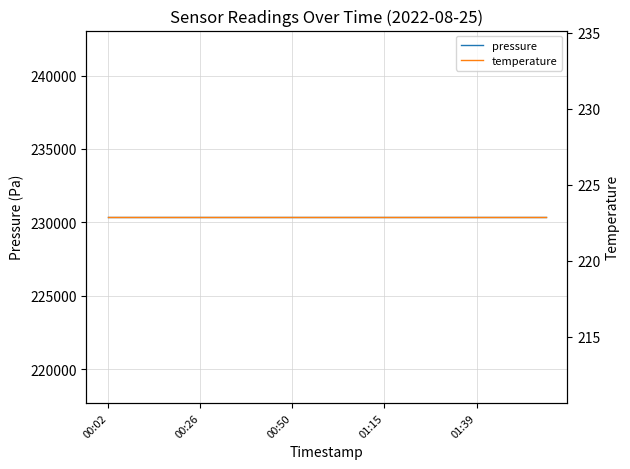

At which category is the sum across all series the highest?

00:02